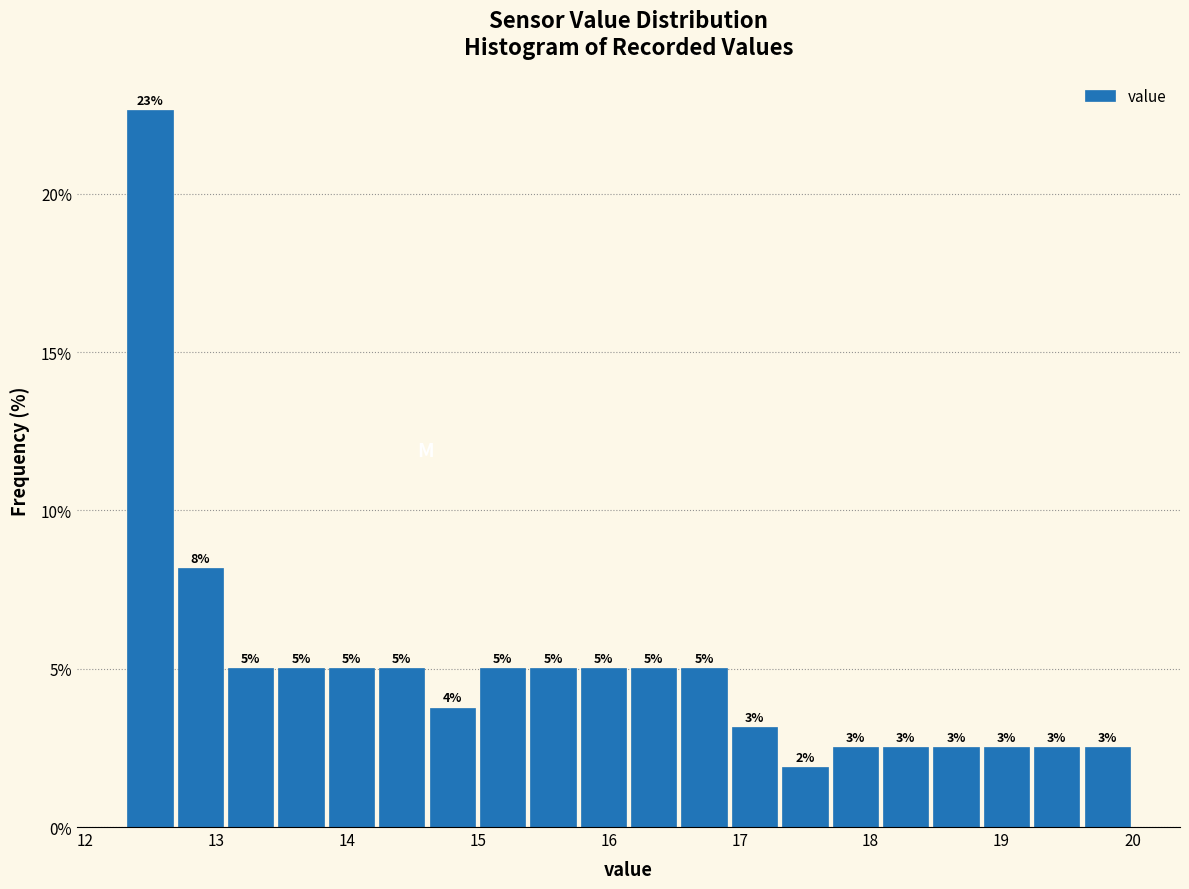

Read against the x-axis, roughly where is the centre of the tallest bar?

12.5